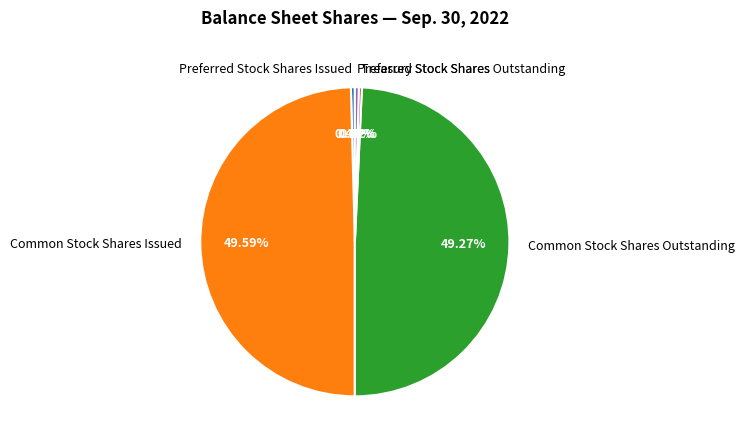

True or false: Preferred Stock Shares Issued accounts for 12% of the total.

False